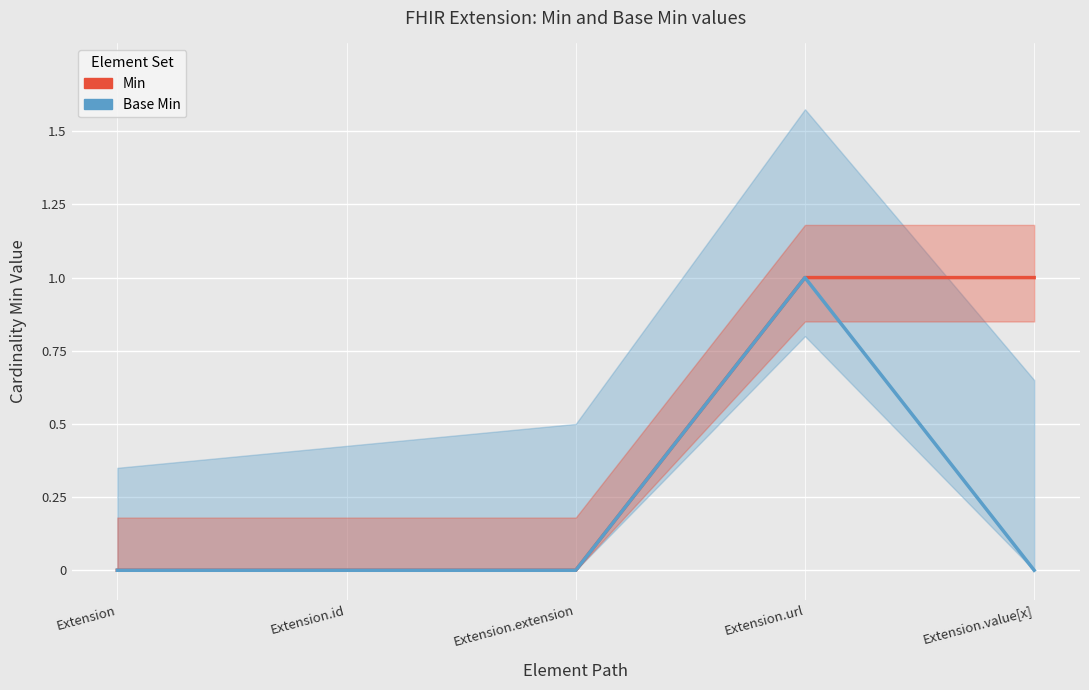

At which category is the sum across all series the highest?

Extension.url